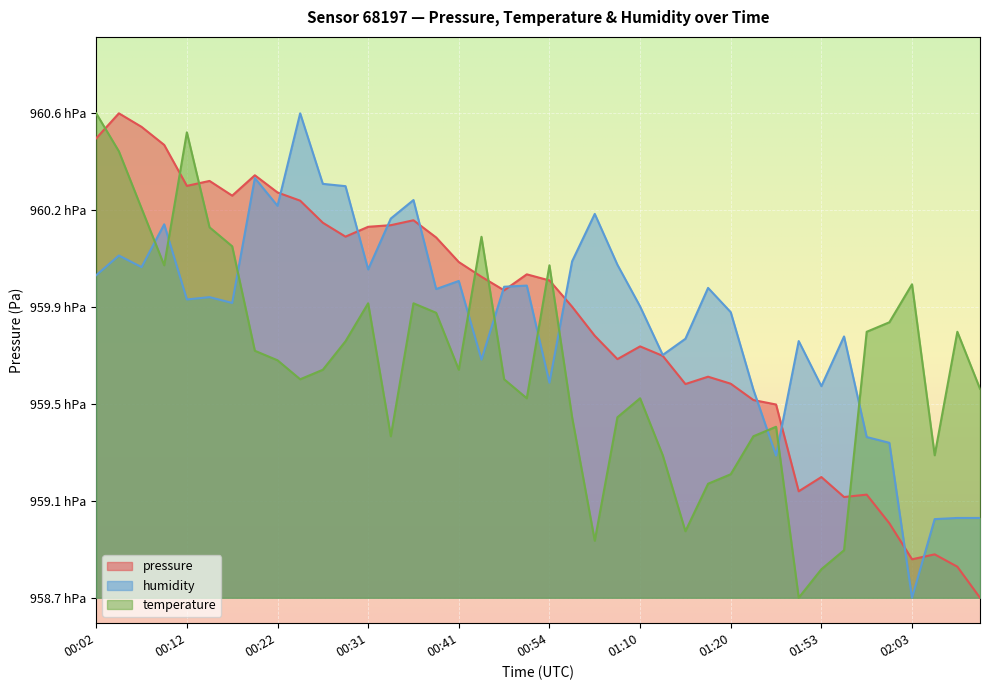

Rank the series by their maximum value, from highest to lowest.

pressure, temperature, humidity